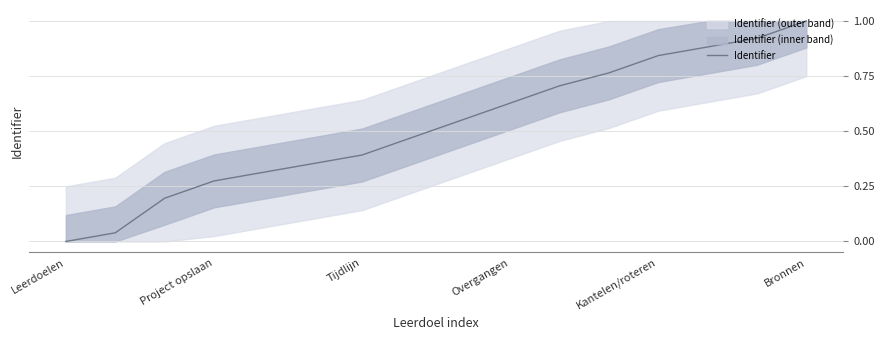

The chart shows a value of 0.5 at 7. True or false?

True